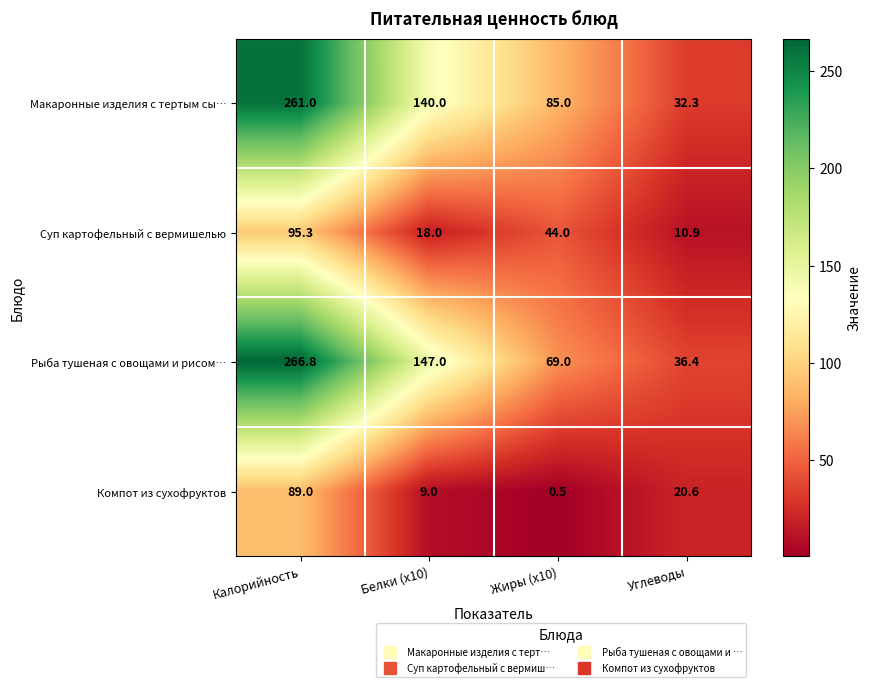

At which label does Рыба тушеная с овощами и рисом… first exceed 147?

Калорийность